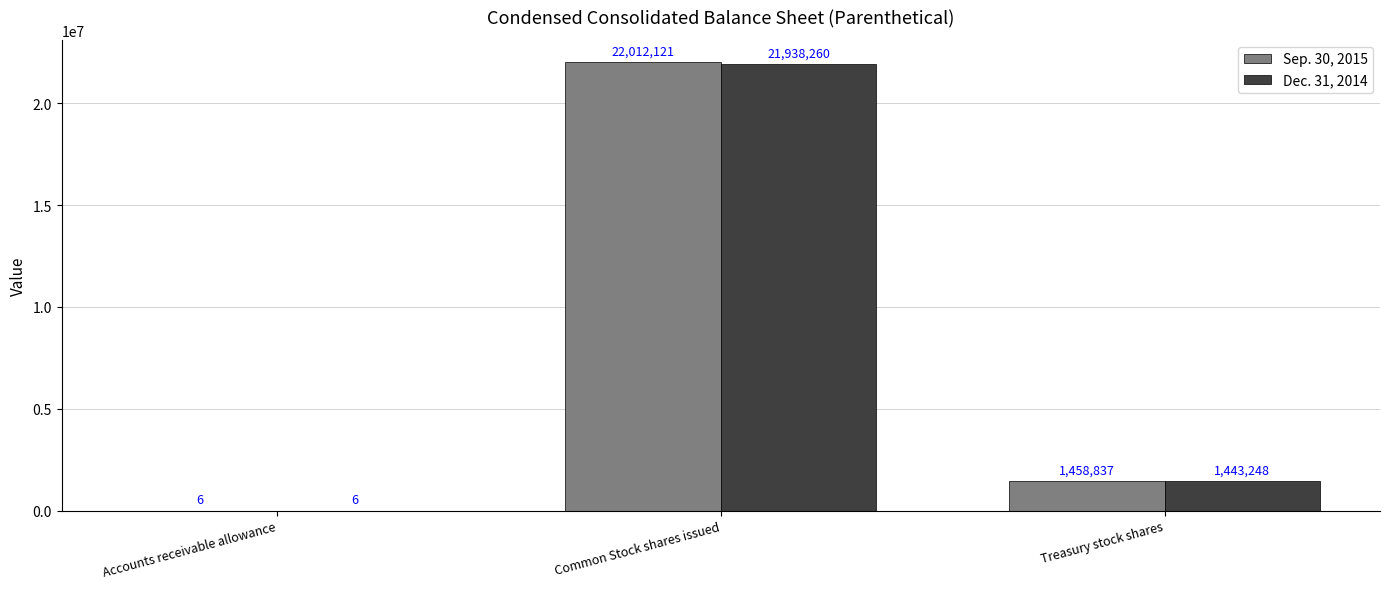

Count the number of categories in the chart.

3